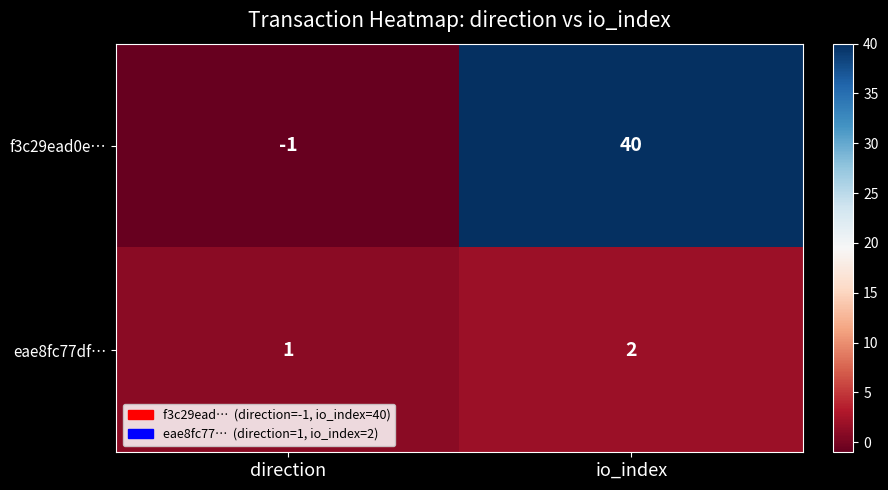

Is it true that f3c29ead0e… equals 61 at io_index?

False